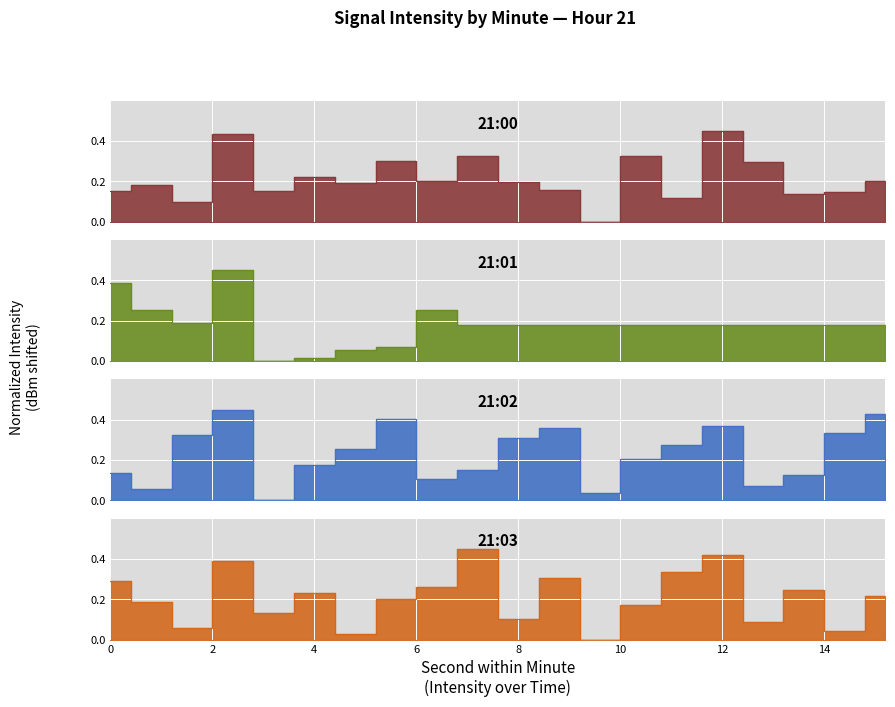

How many intersections are there between 21:02 and 21:01?

7